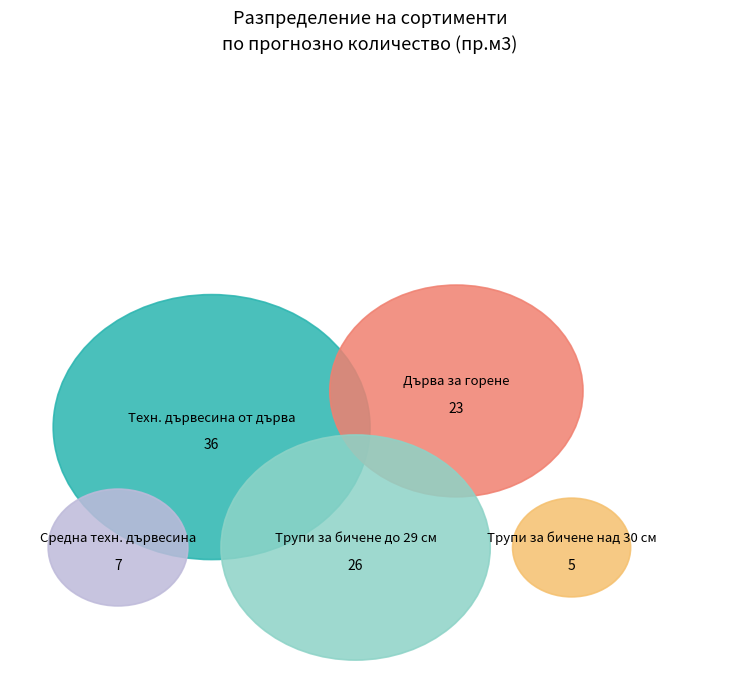

Which category has the biggest portion of the pie?

Техн. дървесина от дърва